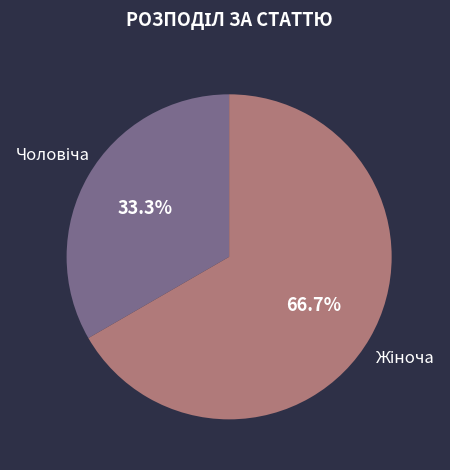

Is there a majority slice in this chart?

Yes